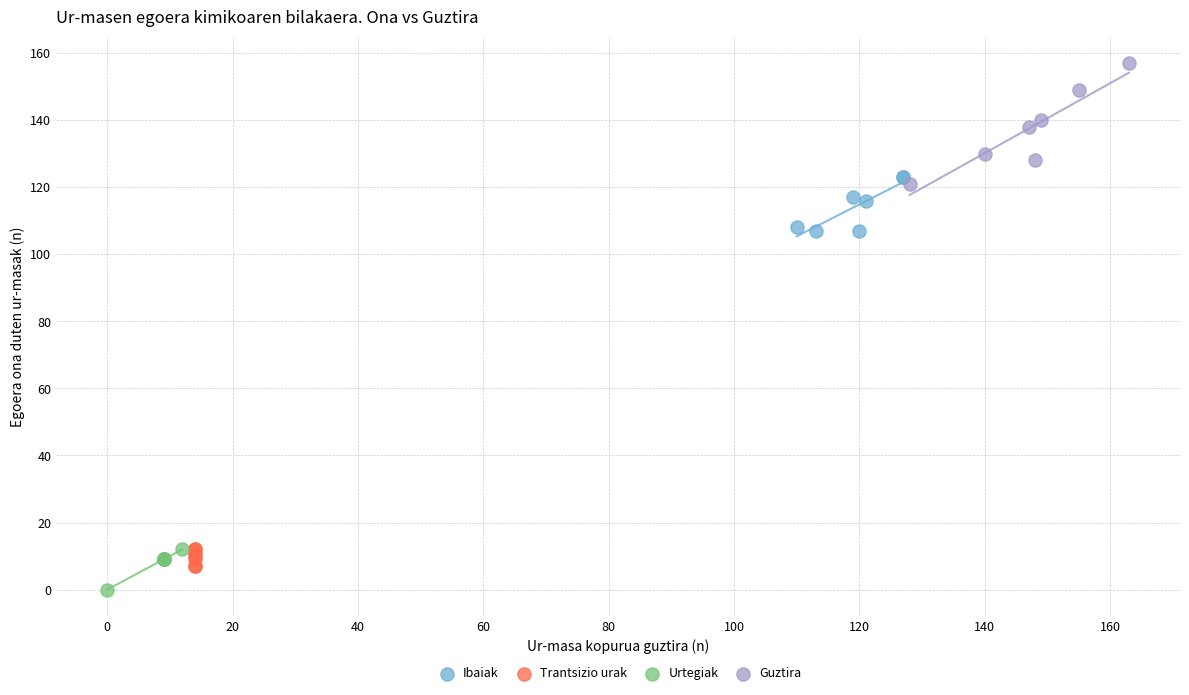

Which series reaches the minimum Y coordinate?

Urtegiak